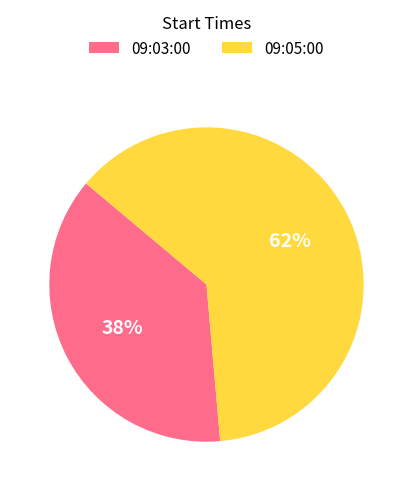

To the nearest percent, what is the combined percentage of 09:03:00 and 09:05:00?

100%